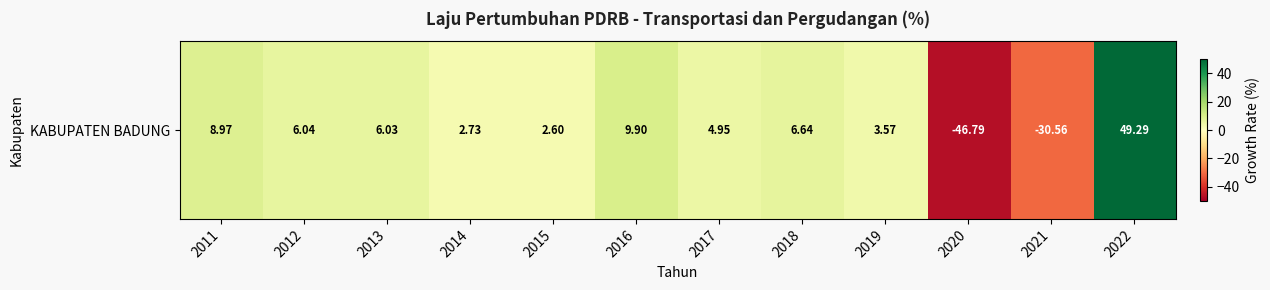

What is the average value?

1.9